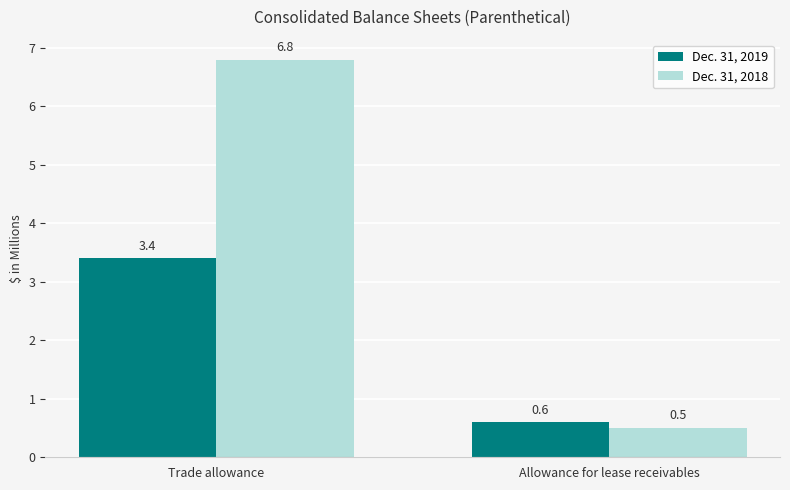

What is the total value across all series at Trade allowance?

10.2